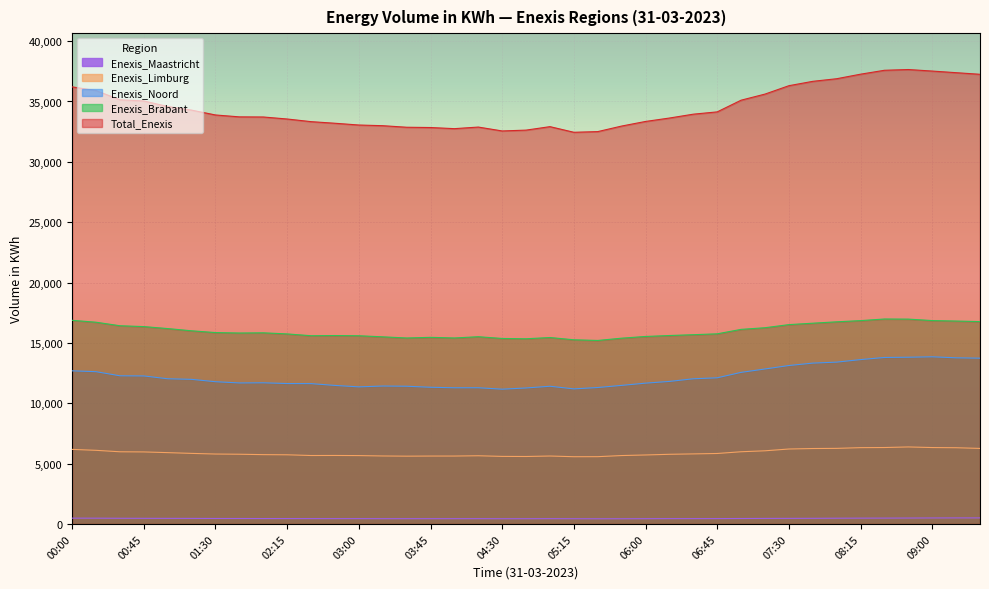

At which label is Total_Enexis closest to 35049?

00:45